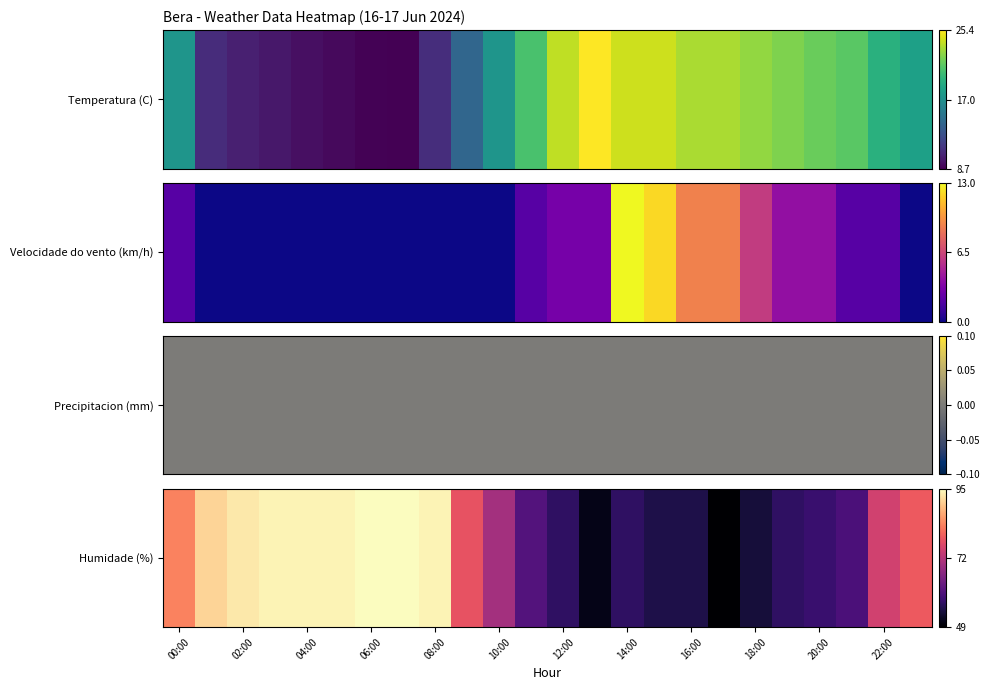

What is the minimum value shown in the chart?

49